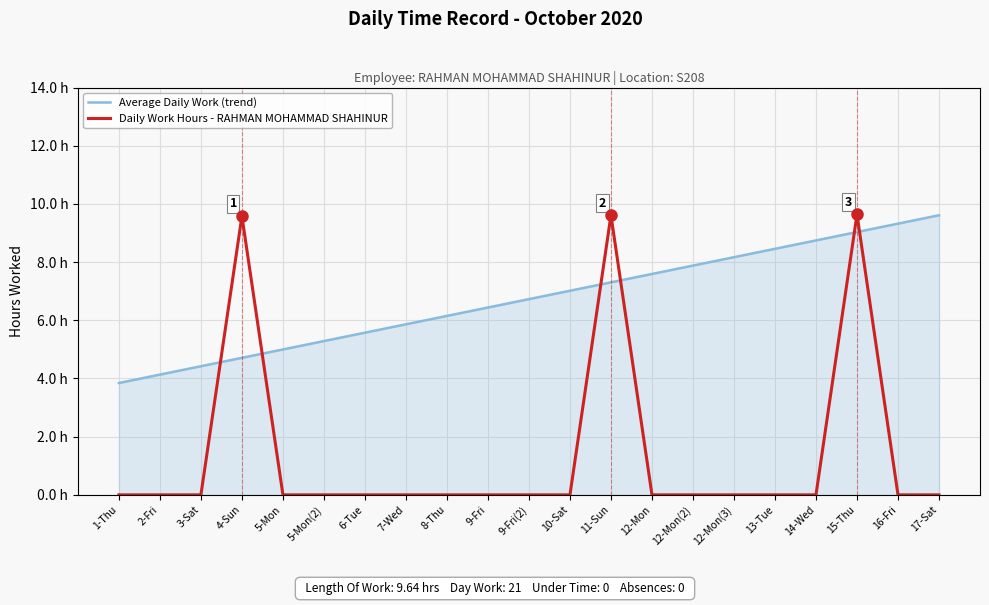

Between which two adjacent categories do Average Daily Work (trend) and Daily Work Hours - RAHMAN MOHAMMAD SHAHINUR first intersect?

3-Sat and 4-Sun